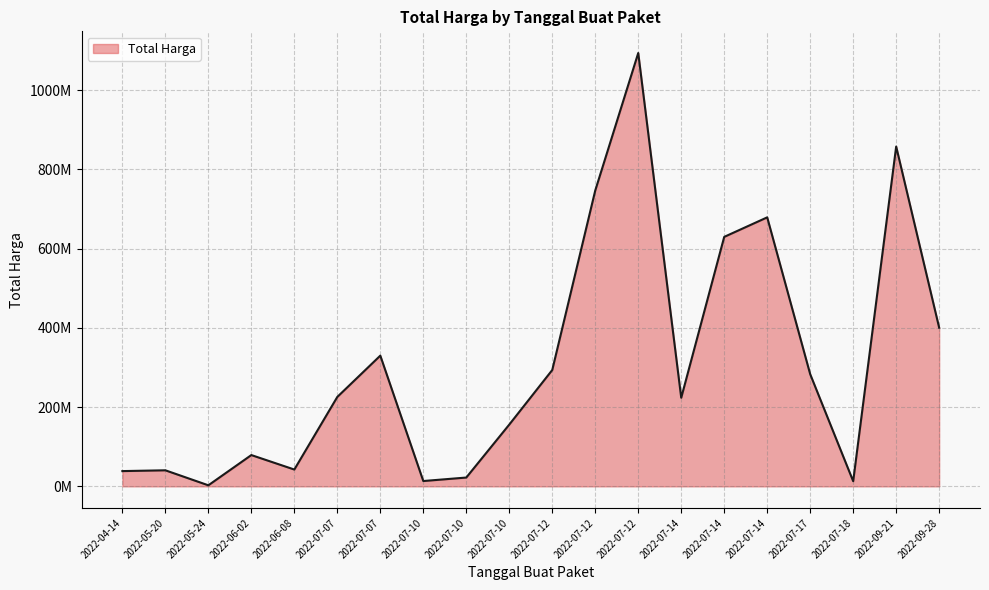

List the labels in order of value, largest first.

2022-07-12, 2022-09-21, 2022-07-12, 2022-07-14, 2022-07-14, 2022-09-28, 2022-07-07, 2022-07-12, 2022-07-17, 2022-07-07, 2022-07-14, 2022-07-10, 2022-06-02, 2022-06-08, 2022-05-20, 2022-04-14, 2022-07-10, 2022-07-10, 2022-07-18, 2022-05-24